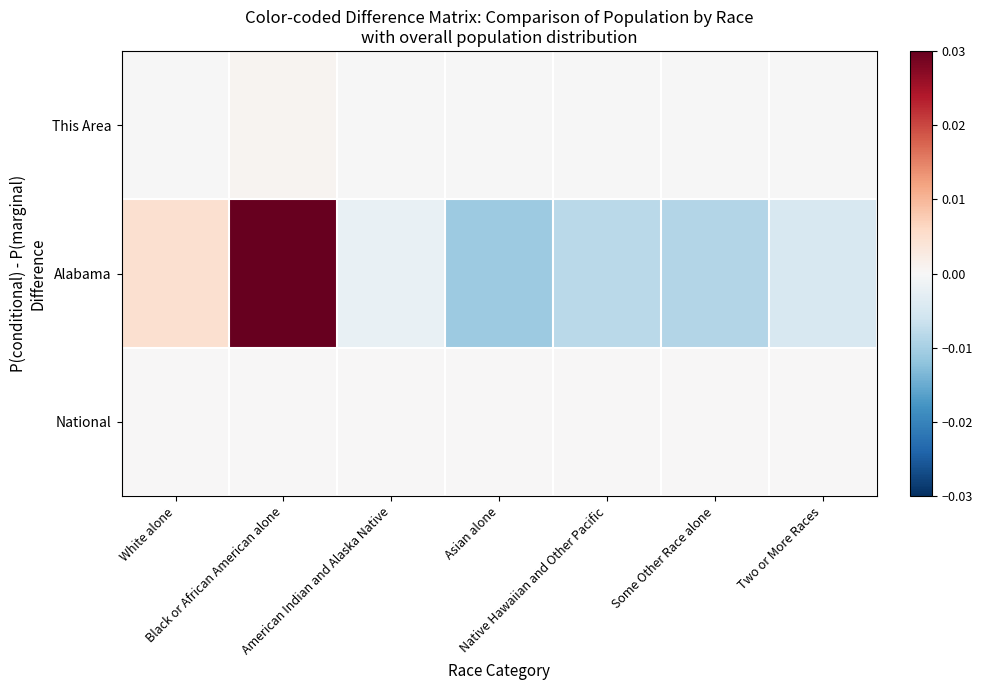

Which series changed the most between Black or African American alone and Two or More Races?

Alabama